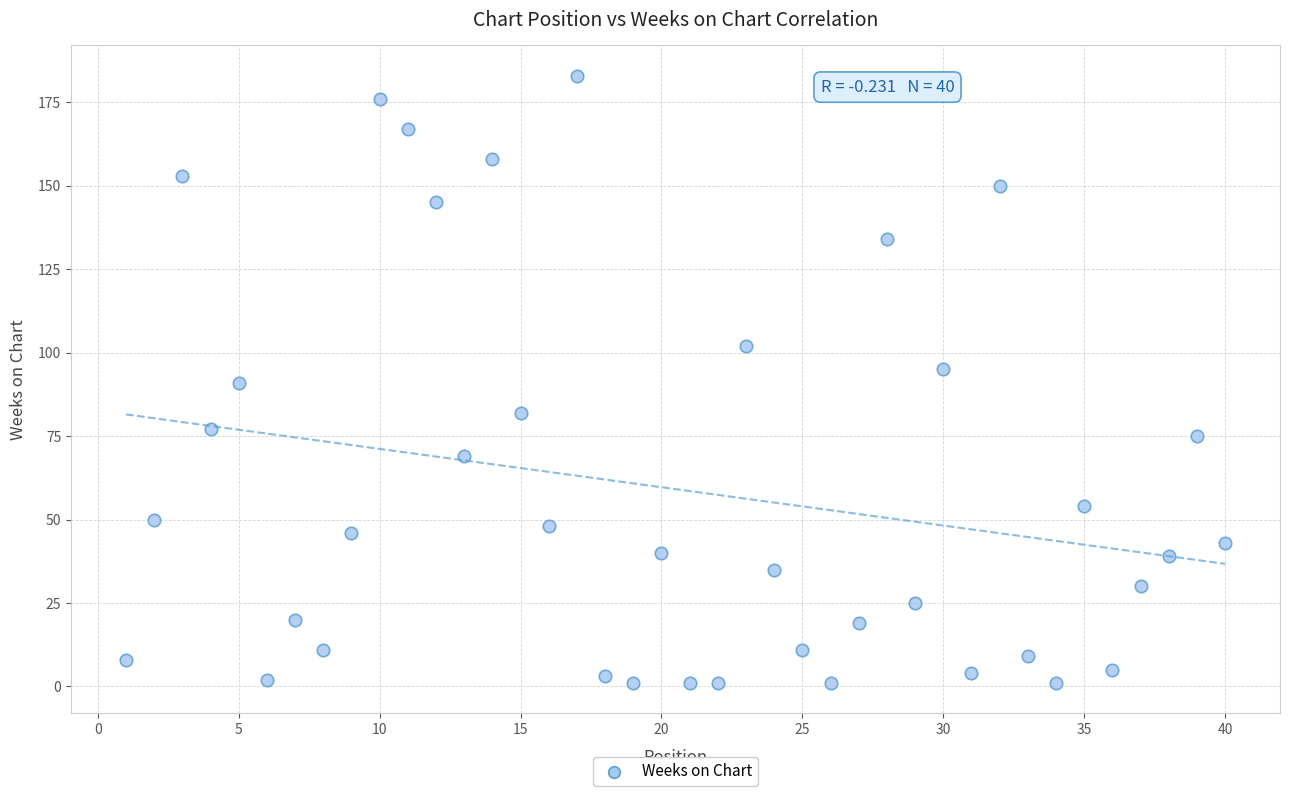

What is the range of Y values (max minus min)?

182